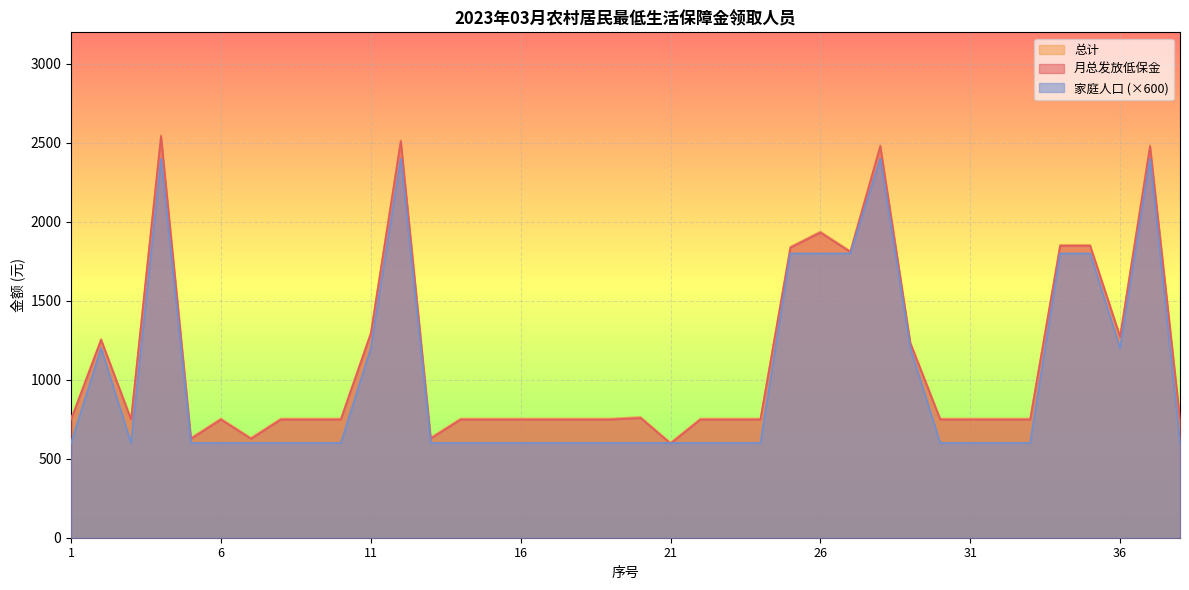

What is the spread (max minus min) of values at 12?

118.9